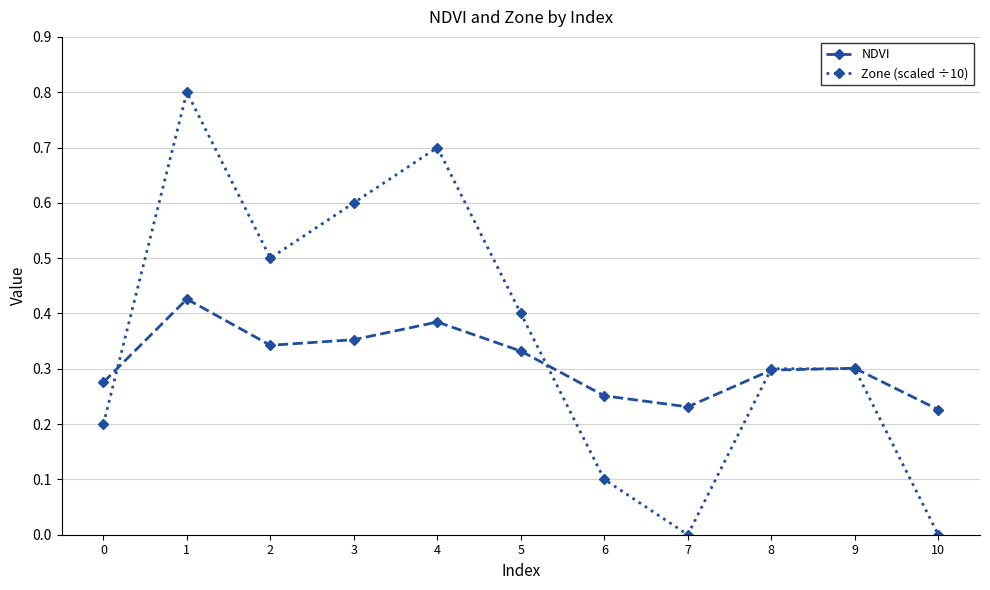

Rank the series by their maximum value, from lowest to highest.

NDVI, Zone (scaled ÷10)